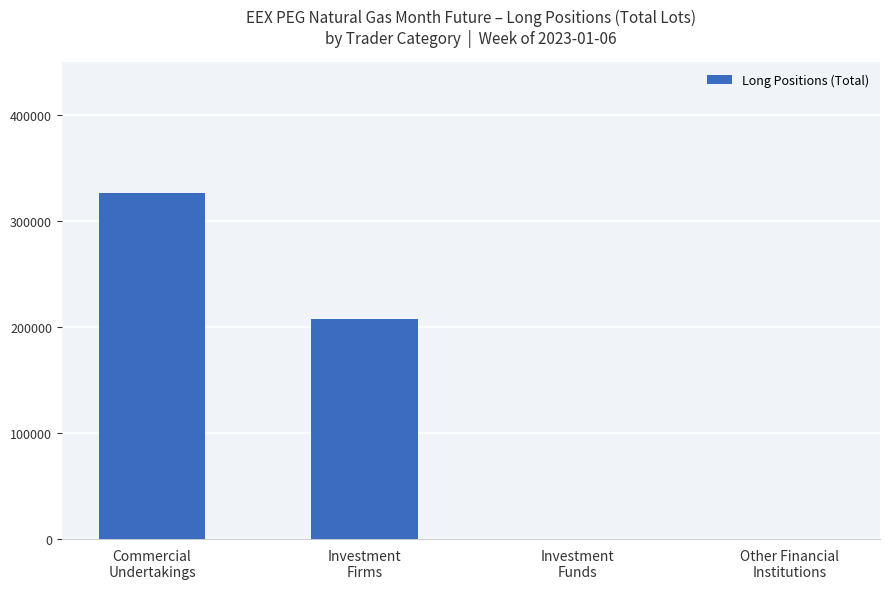

What is the greatest value displayed?

326426